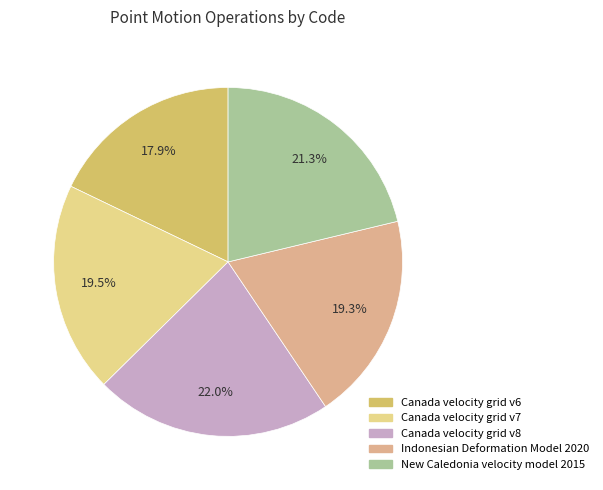

Is it true that Canada velocity grid v8 is 8% of the pie?

False